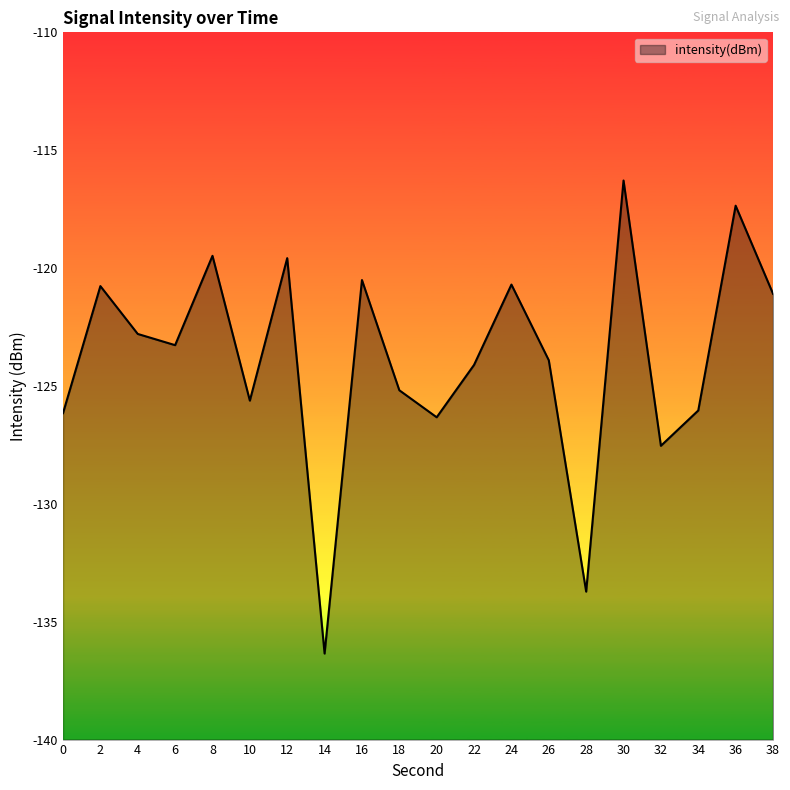

List the labels in order of value, smallest first.

14, 28, 32, 20, 0, 34, 10, 18, 22, 26, 6, 4, 38, 2, 24, 16, 12, 8, 36, 30